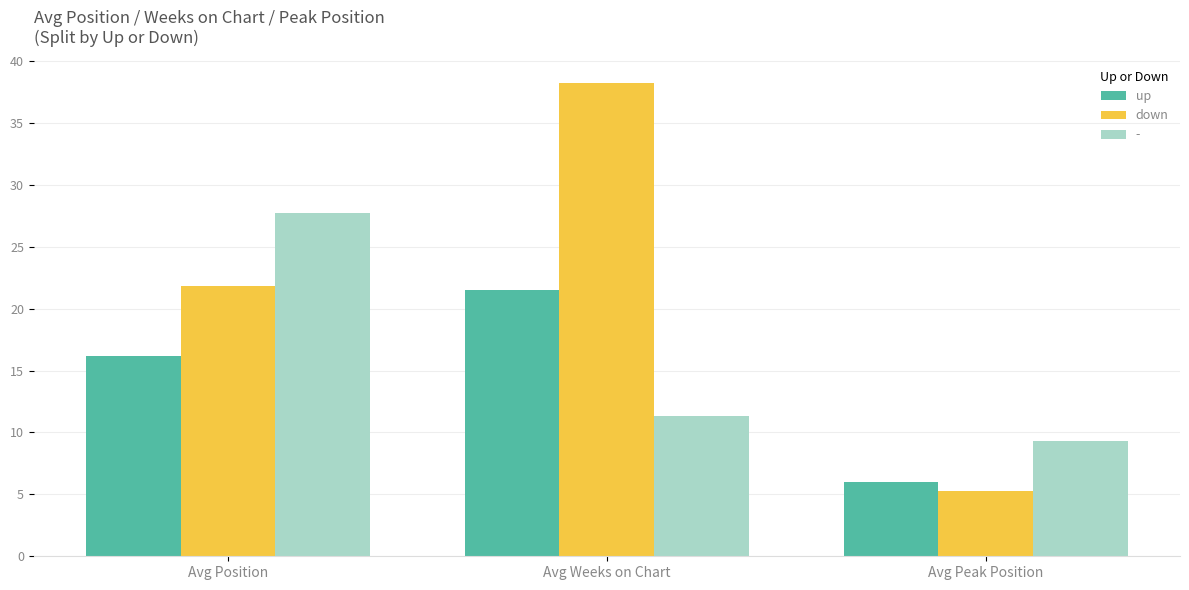

Is the value of up at Avg Weeks on Chart greater than the value of down at Avg Weeks on Chart?

No